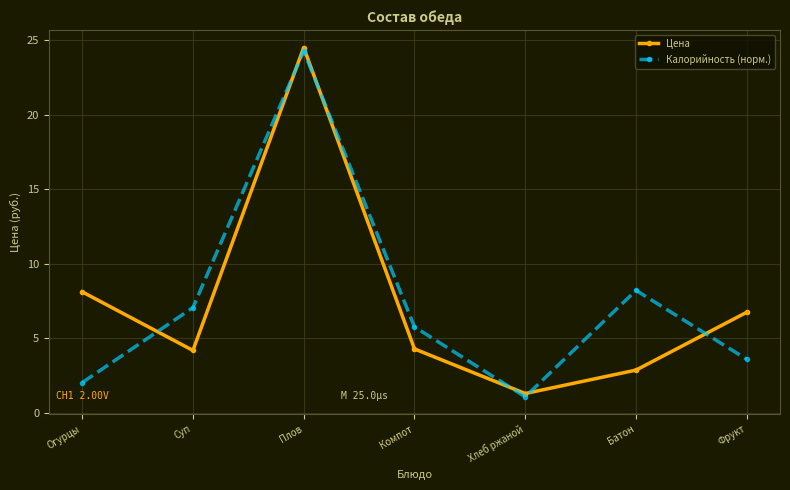

Does the chart have visible grid lines?

Yes